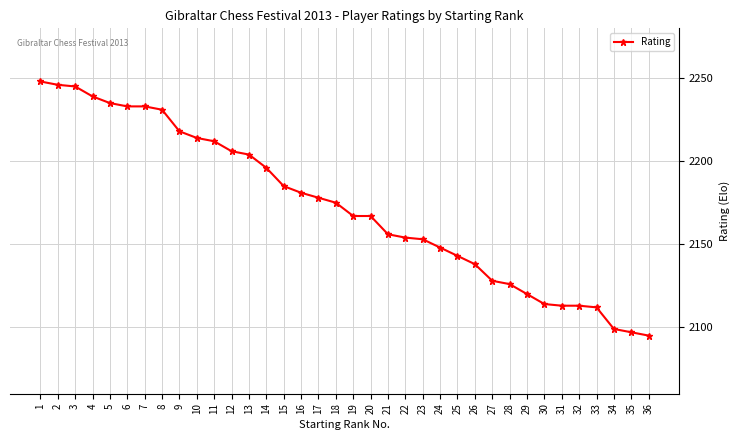

Approximately how many times larger is the value at 33 compared to 1?

0.9